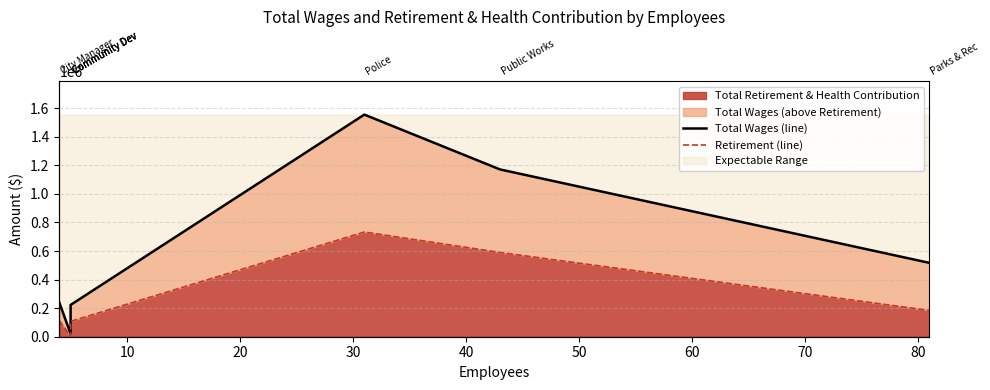

True or false: Total Wages (line) and Retirement (line) cross at least once.

False